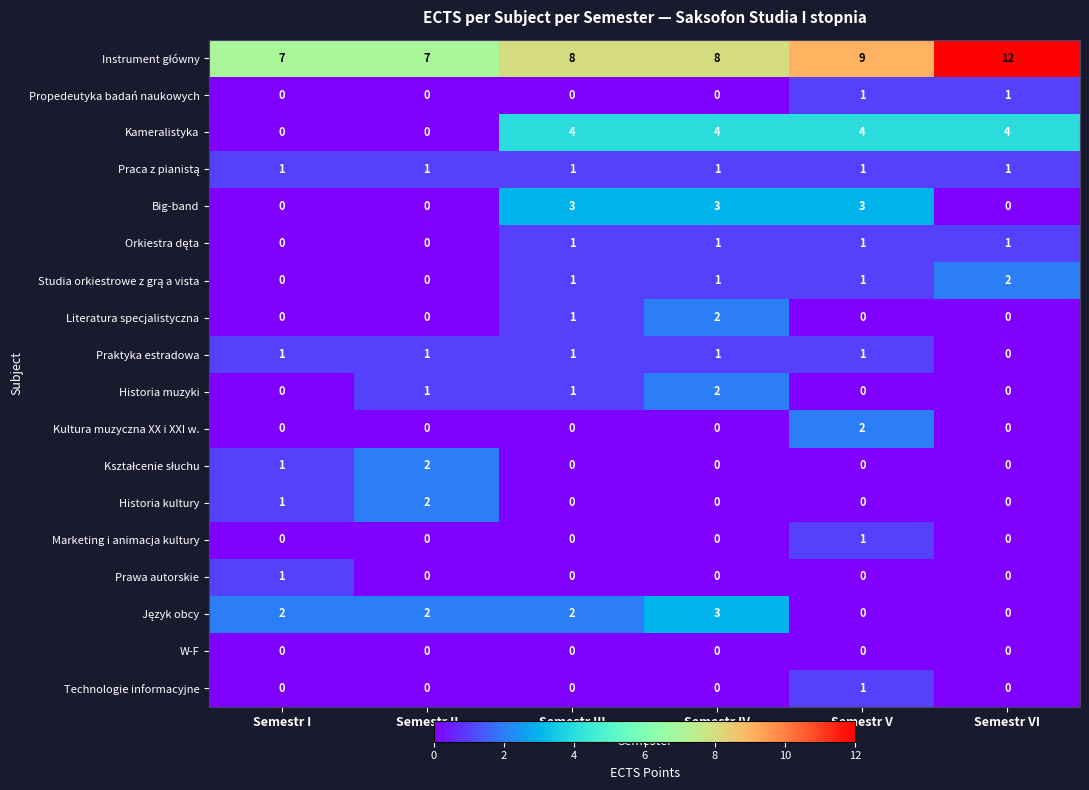

At how many categories does at least one series exceed 2?

6